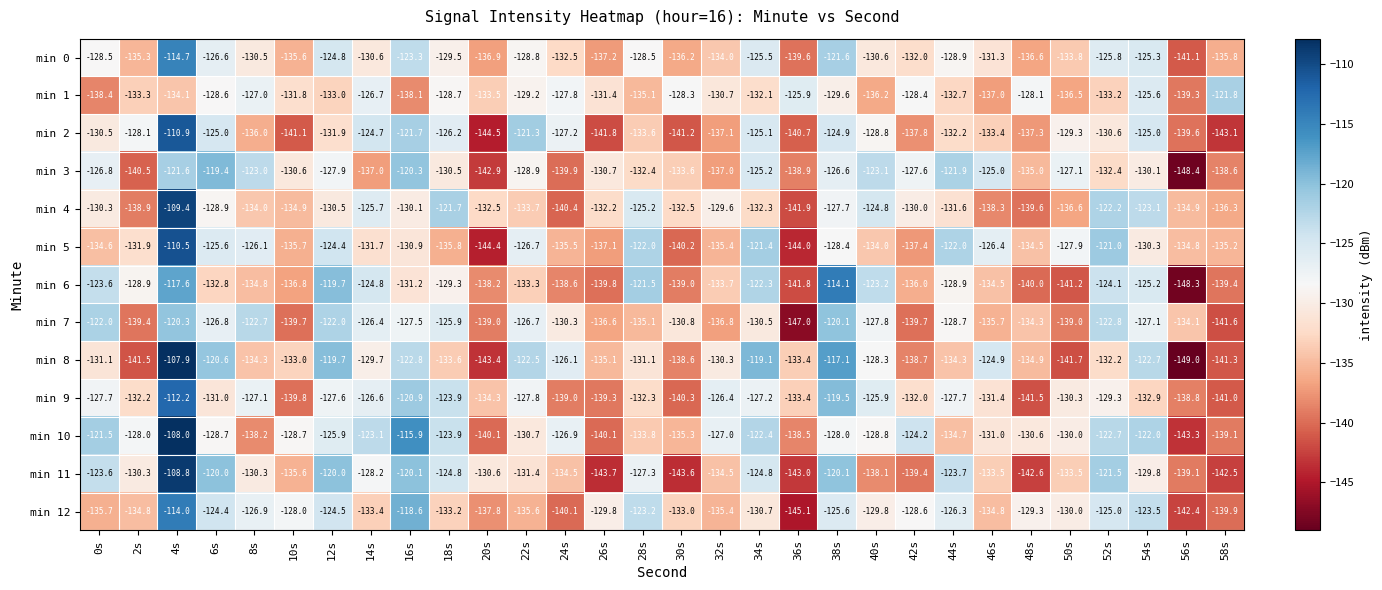

Which series has the largest total across all categories?

min 10